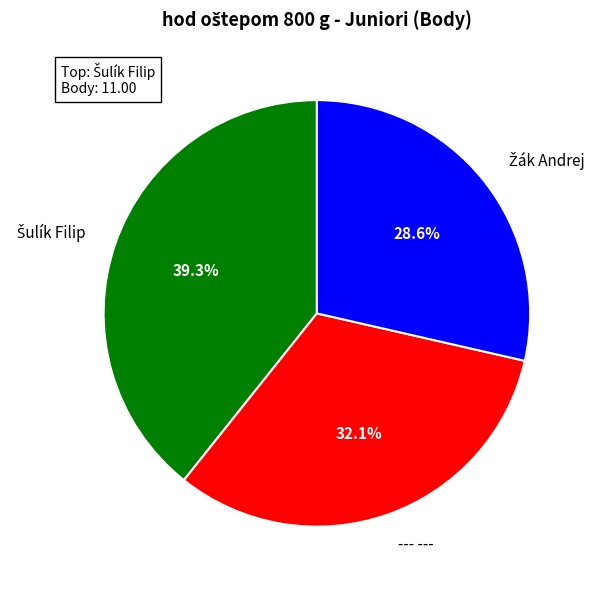

Does any single category account for the majority?

No